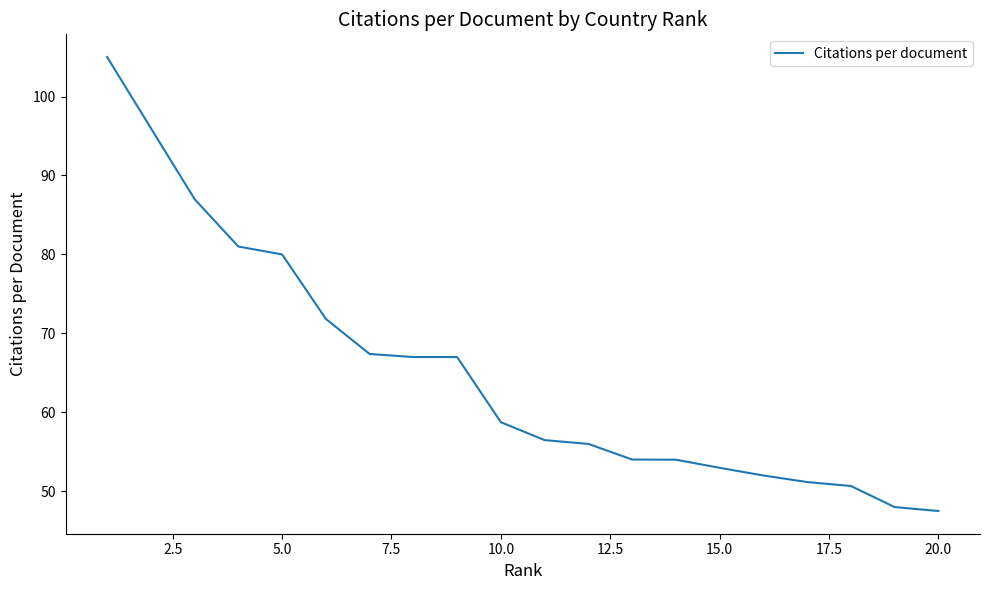

What is the difference between the maximum and minimum values?

57.5